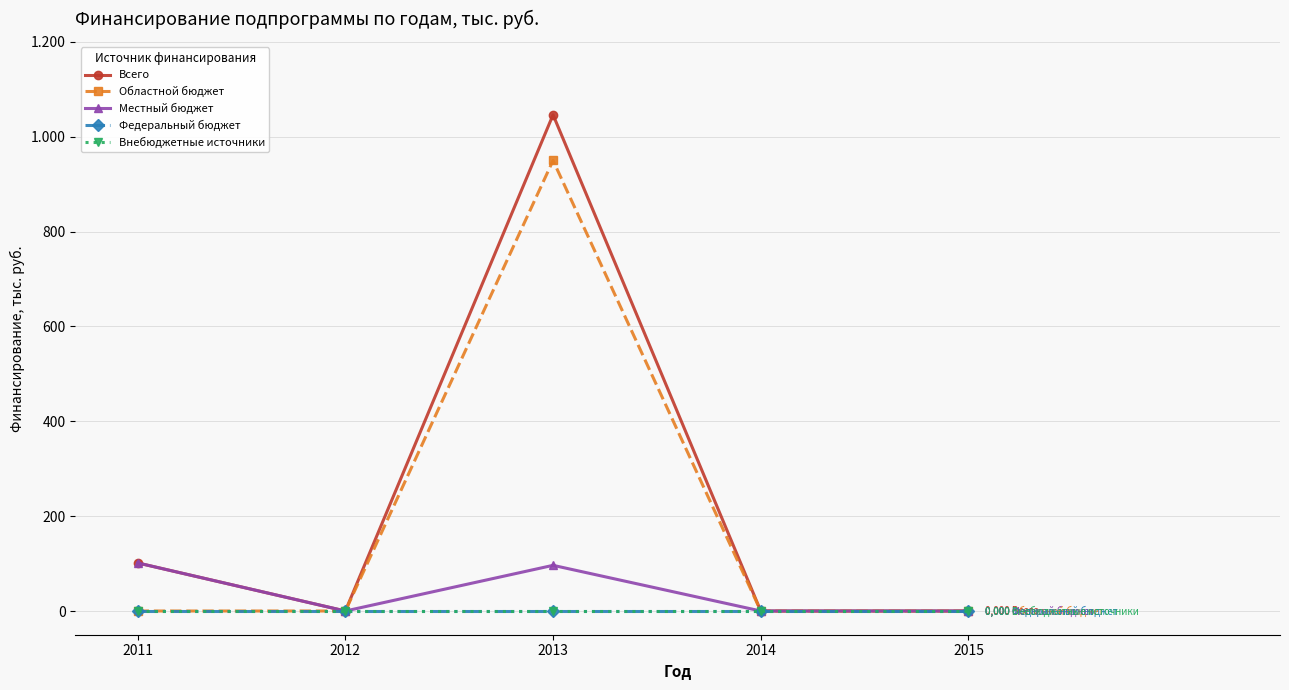

Reading left to right, transcribe all the data shown in this chart.

Всего: 2011=101.4	2012=0.0	2013=1046.3	2014=0.0	2015=0.0
Областной бюджет: 2011=0.0	2012=0.0	2013=950.0	2014=0.0	2015=0.0
Местный бюджет: 2011=101.4	2012=0.0	2013=96.3	2014=0.0	2015=0.0
Федеральный бюджет: 2011=0.0	2012=0.0	2013=0.0	2014=0.0	2015=0.0
Внебюджетные источники: 2011=0.0	2012=0.0	2013=0.0	2014=0.0	2015=0.0